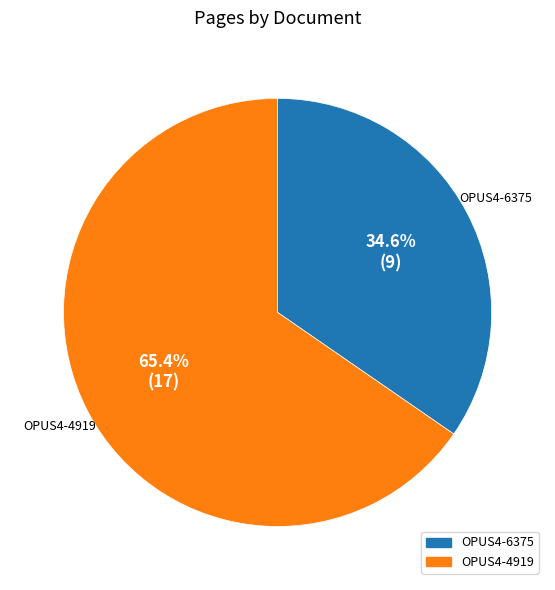

Between OPUS4-6375 and OPUS4-4919, which is larger?

OPUS4-4919